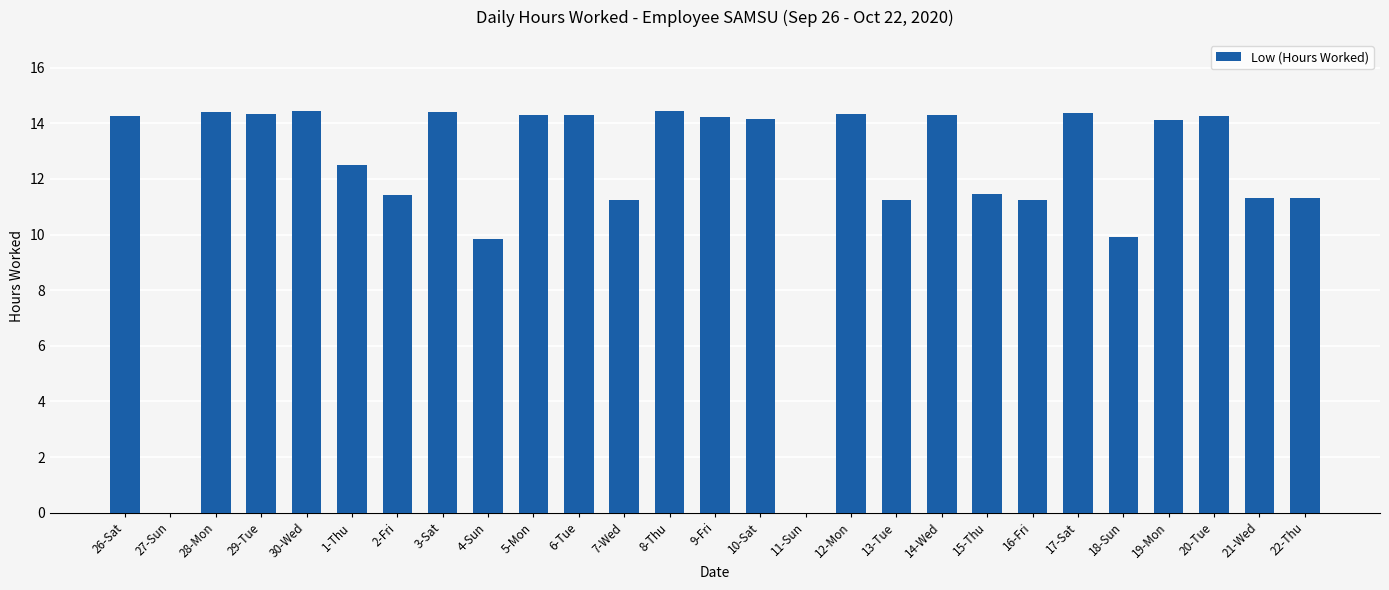

Is it true that the value at 11-Sun is -8.0?

False